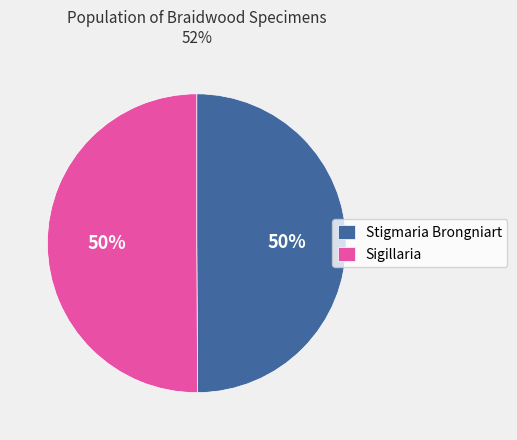

Combined, do Sigillaria and Stigmaria Brongniart account for over 50%?

Yes